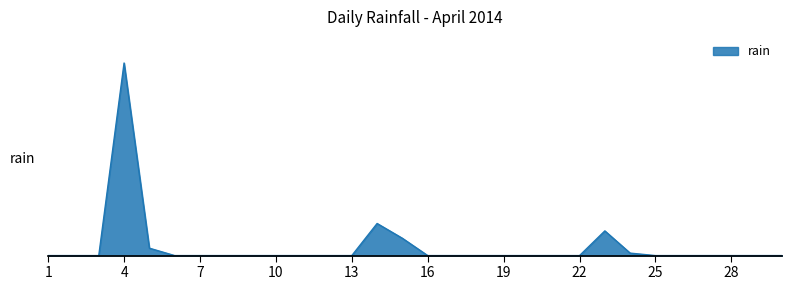

At which category does the chart reach its minimum across all series?

1